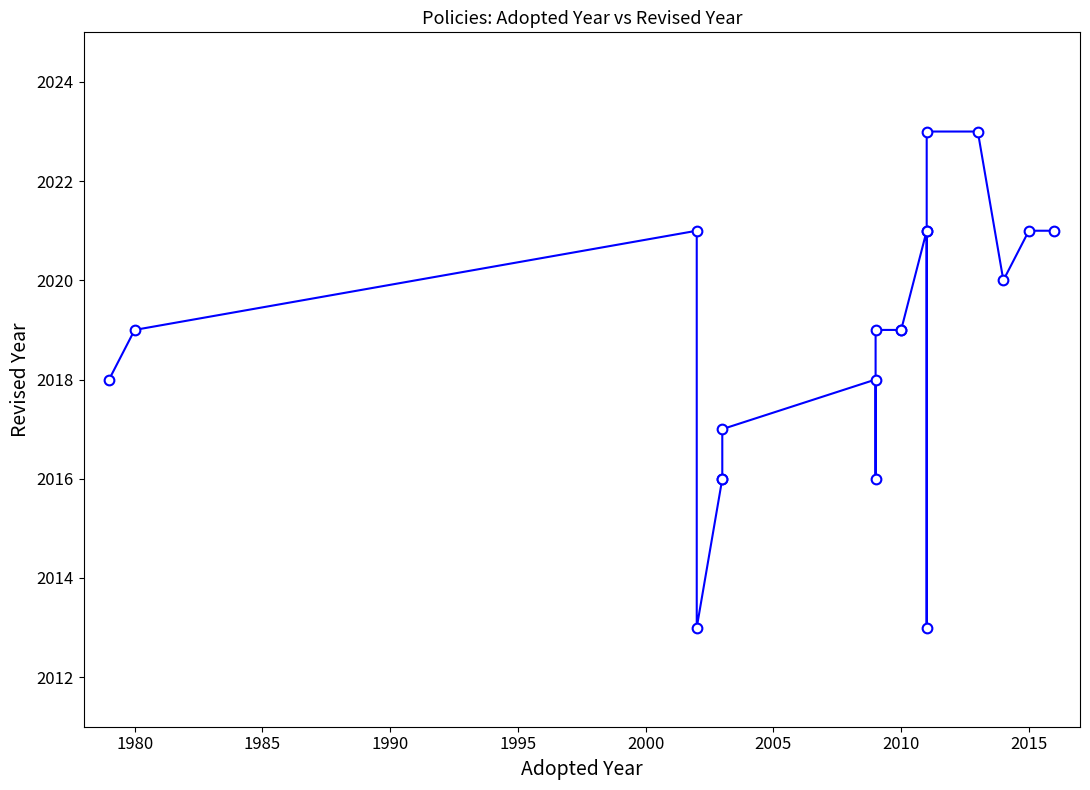

Reading left to right, extract all data points from this chart.

2018	2019	2021	2013	2016	2016	2017	2018	2016	2019	2019	2019	2021	2021	2013	2023	2023	2020	2021	2021